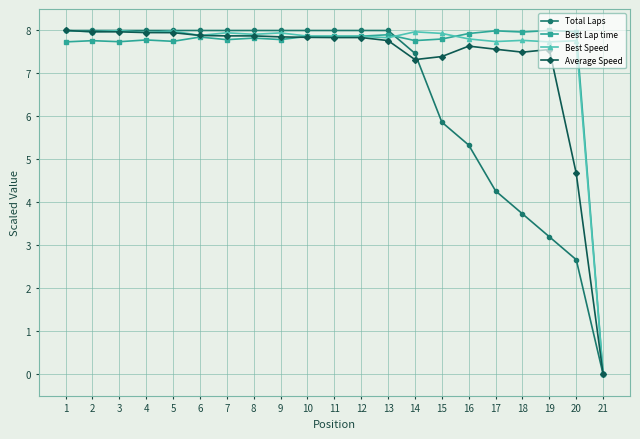

What is the total value across all series at 10?

31.6